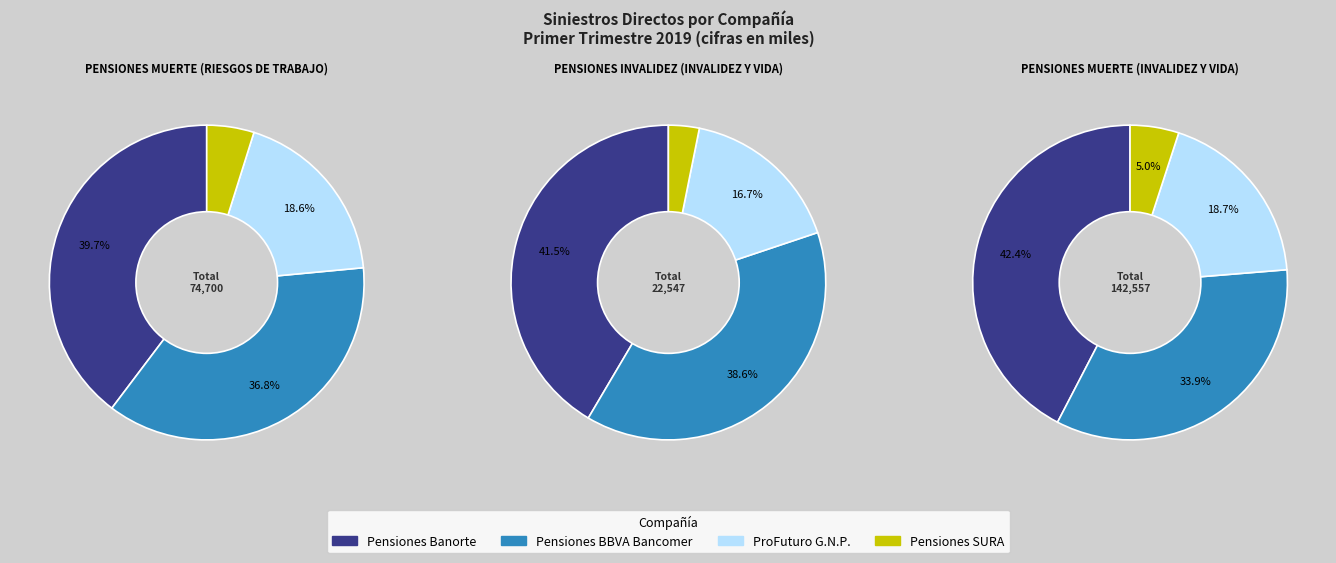

Combined, do PENSIONES MUERTE (RIESGOS DE TRABAJO) and PENSIONES MUERTE (INVALIDEZ Y VIDA) account for over 50%?

Yes